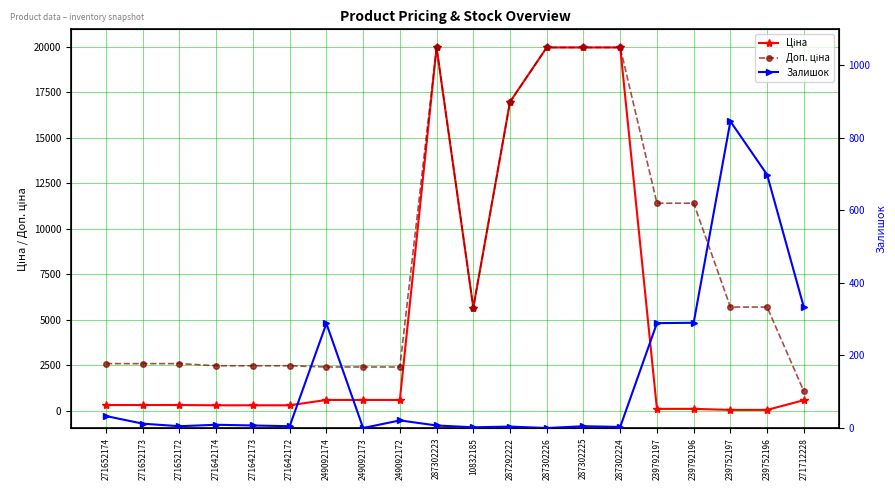

Is this an area chart (filled region under the line)?

No